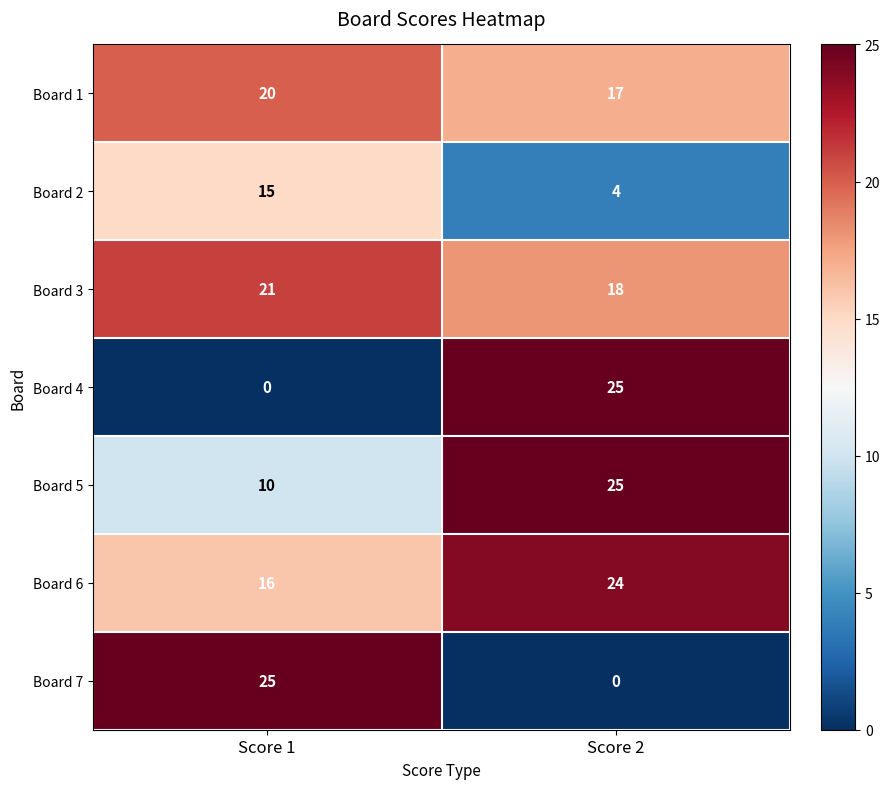

At which category is the sum across all series the highest?

Score 2